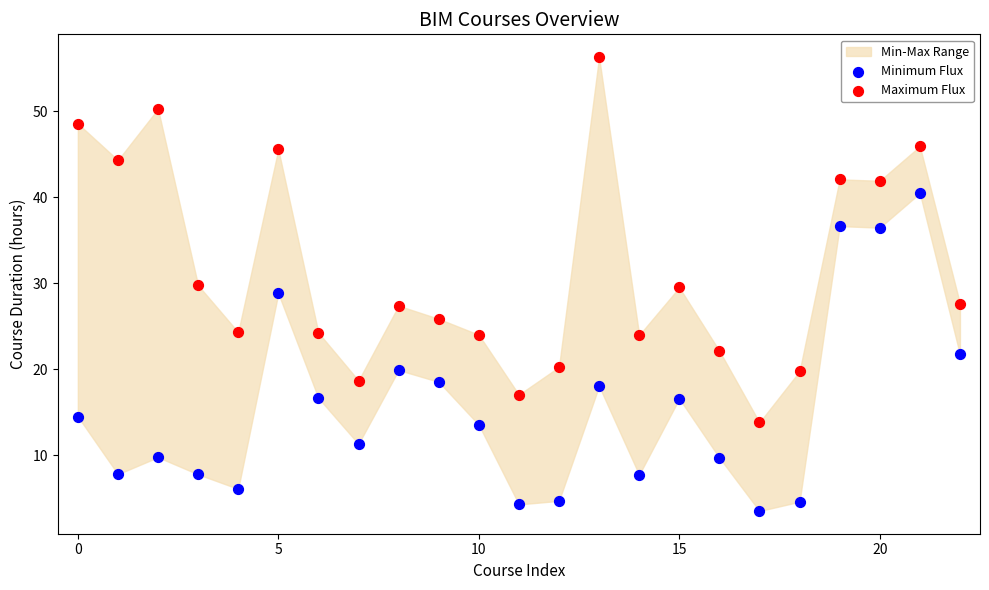

Across all data points, what is the range of Y values (max minus min)?

52.8